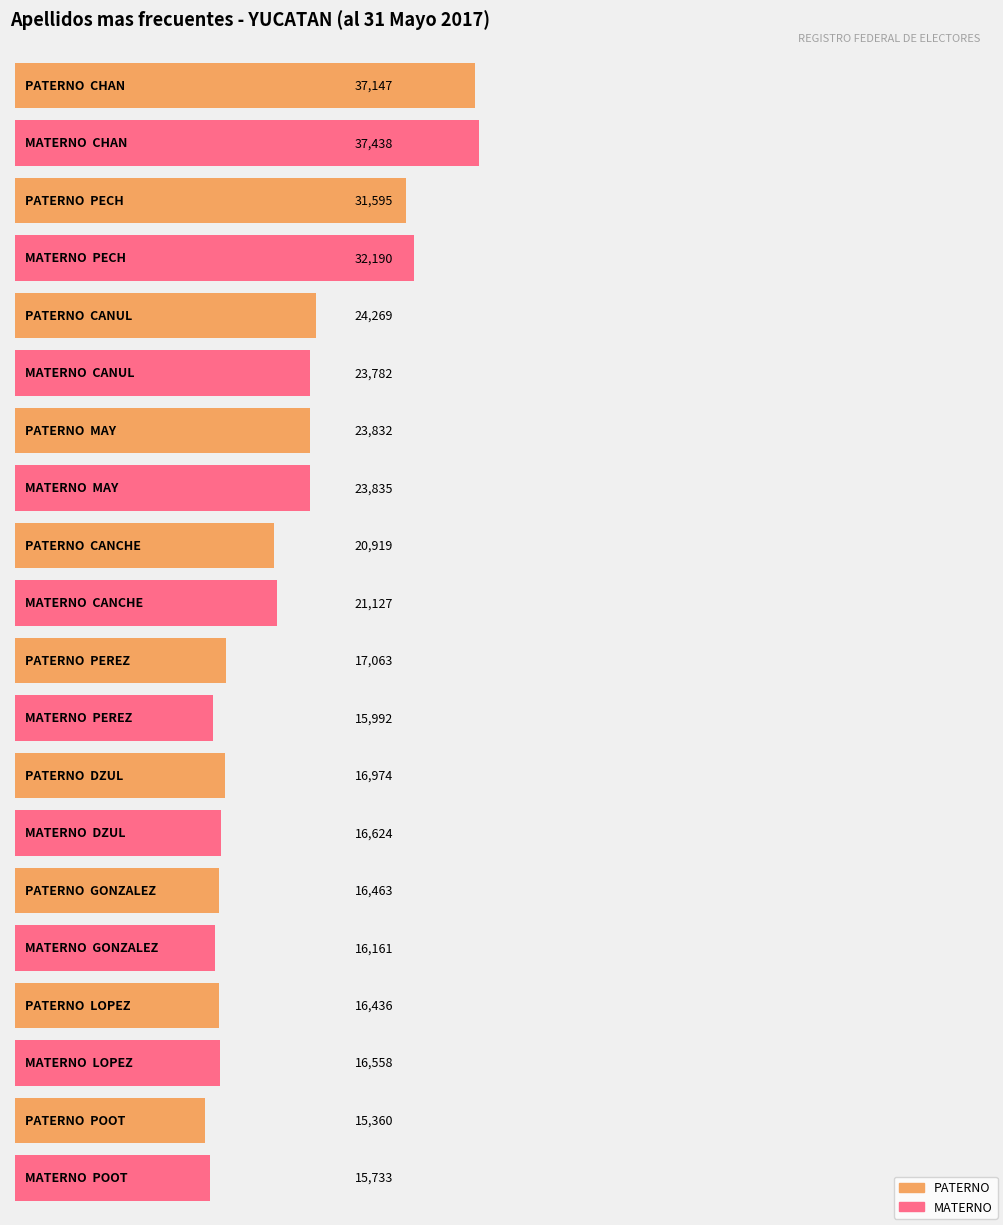

Is it true that MATERNO equals 29029 at LOPEZ?

False